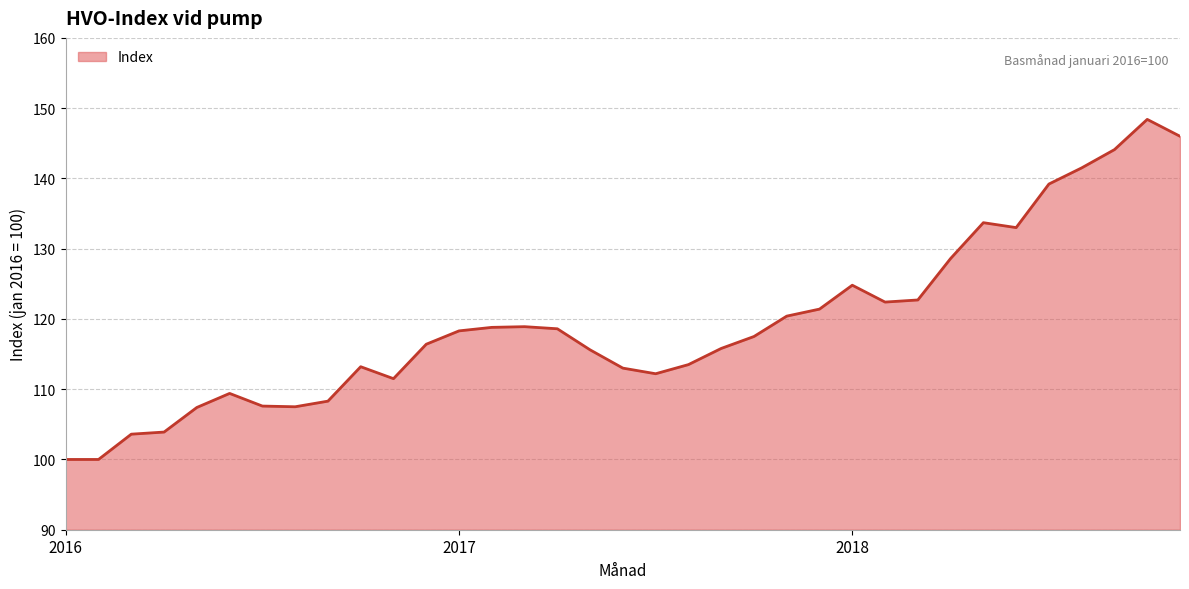

What is the minimum value shown in the chart?

100.0